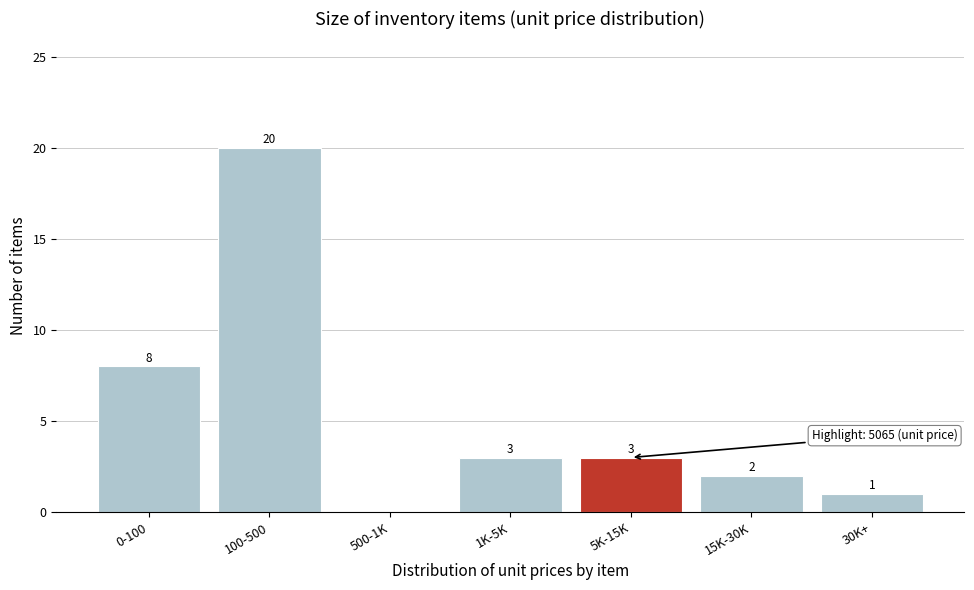

Reading left to right, what are all the values shown in this chart?

0-100=8	100-500=20	500-1K=0	1K-5K=3	5K-15K=3	15K-30K=2	30K+=1